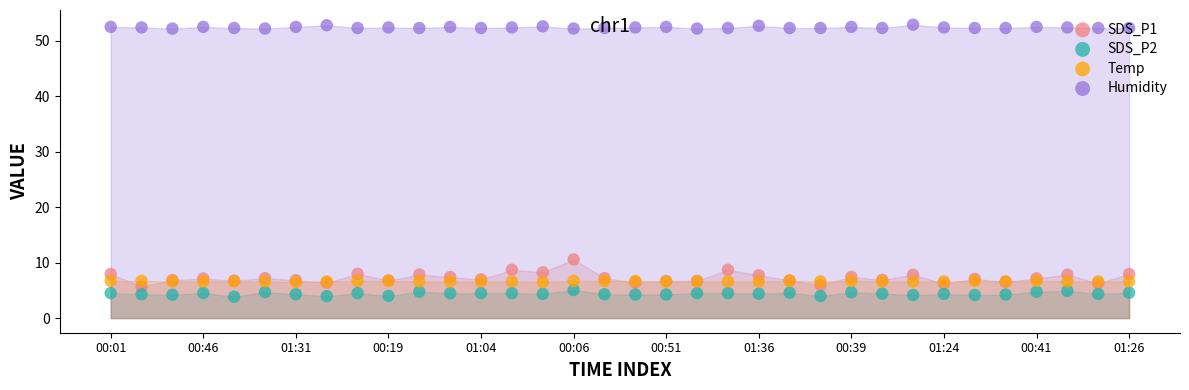

What are all the series names shown in the legend?

SDS_P1, SDS_P2, Temp, Humidity